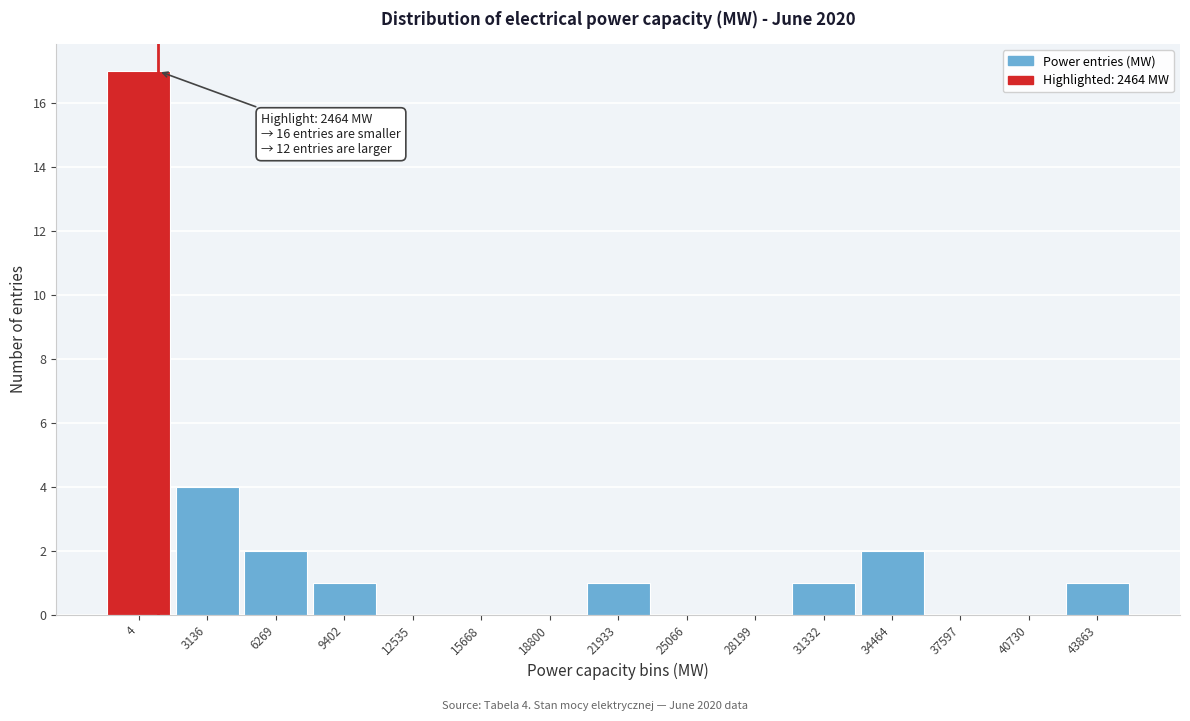

Reading right to left, extract all data points from this chart.

43863=1	40730=0	37597=0	34464=2	31332=1	28199=0	25066=0	21933=1	18800=0	15668=0	12535=0	9402=1	6269=2	3136=4	4=17